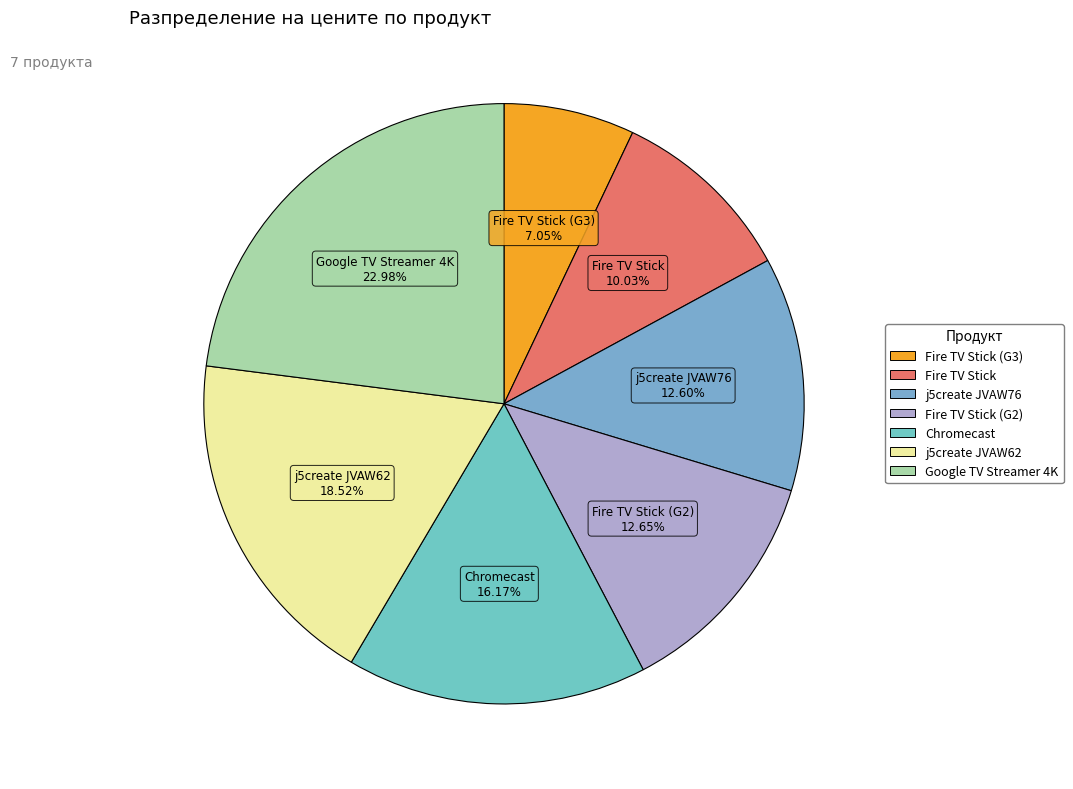

How many segments does this pie chart have?

7